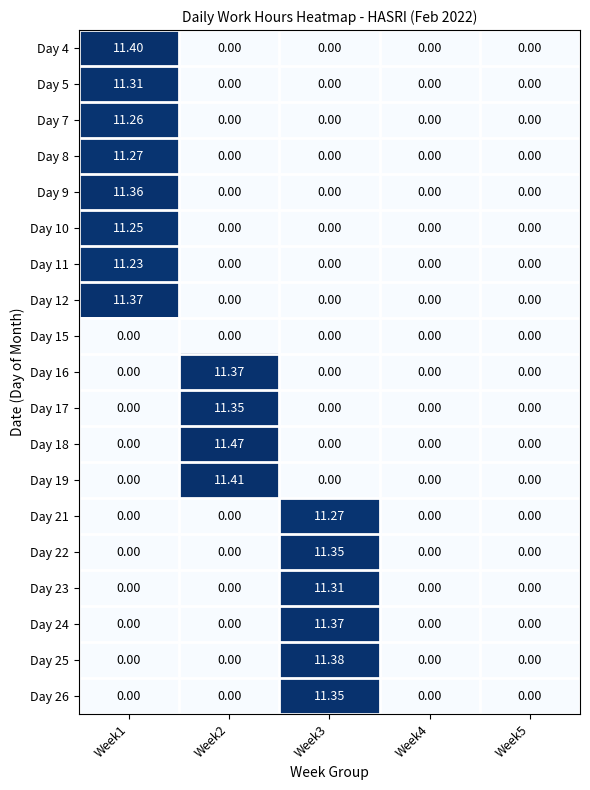

Count the number of data series in this chart.

19